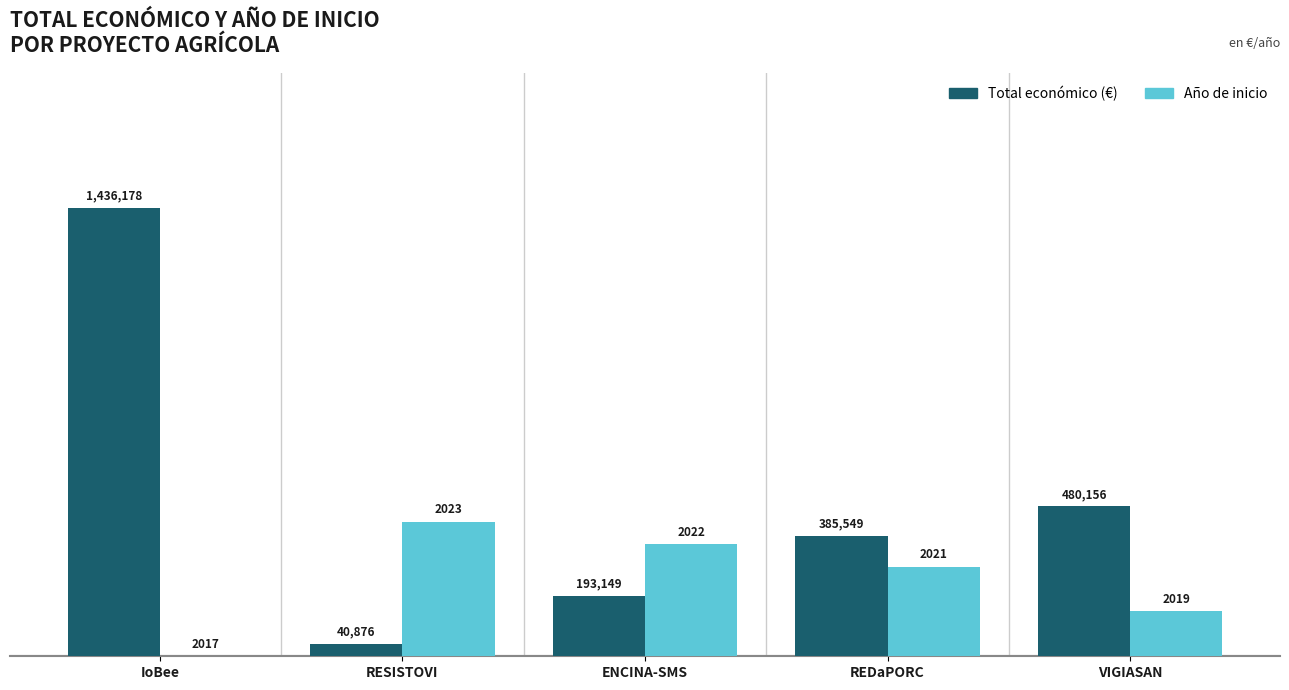

Are the bars horizontal?

No